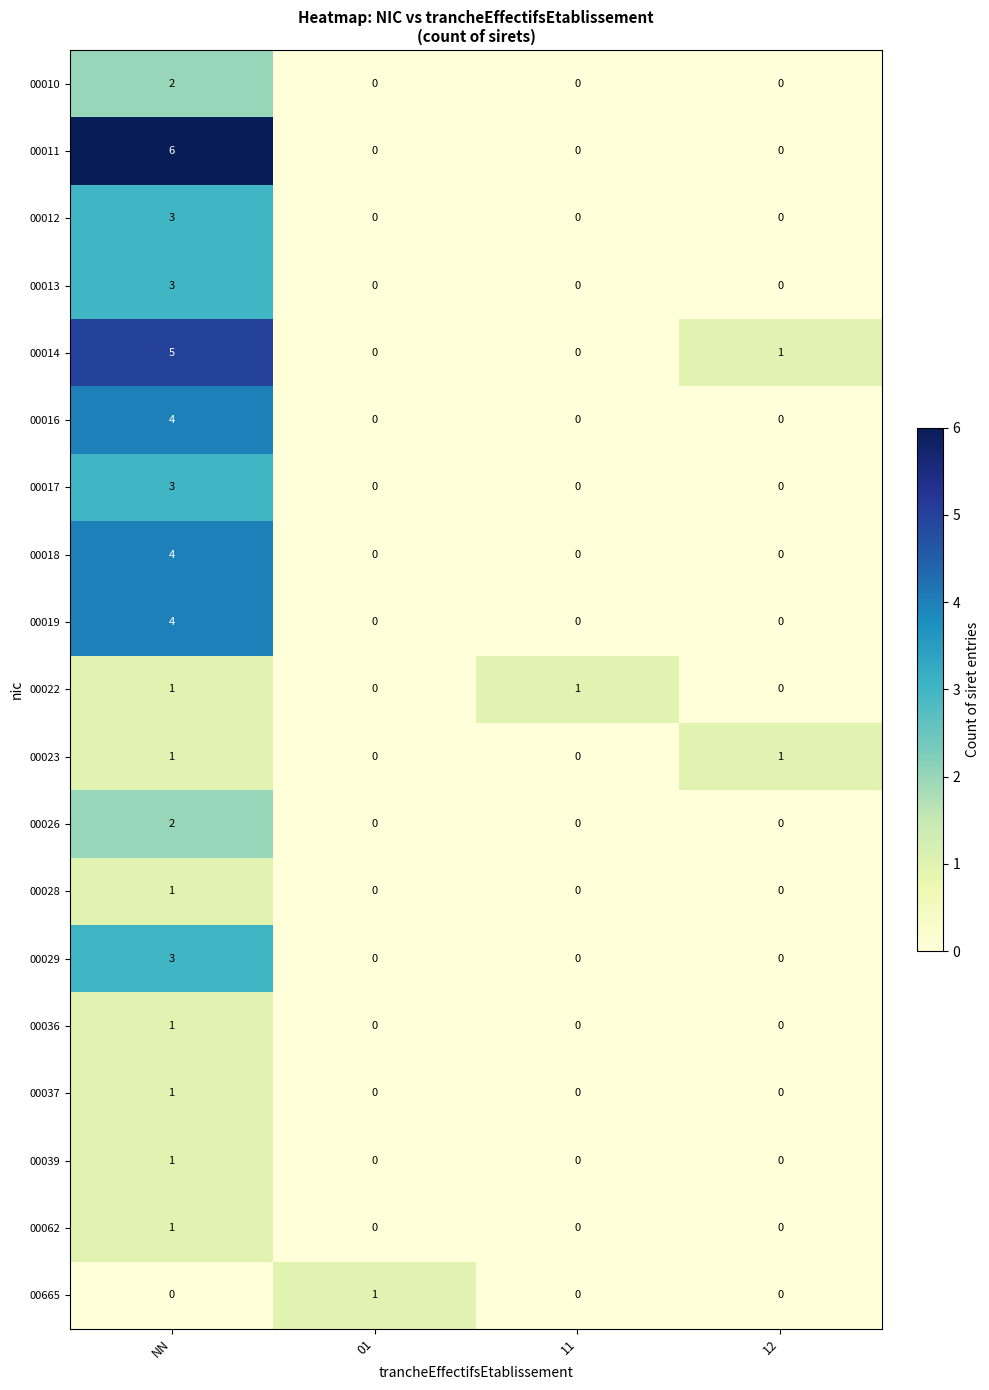

How many 00017 values are between 0 and 3?

4